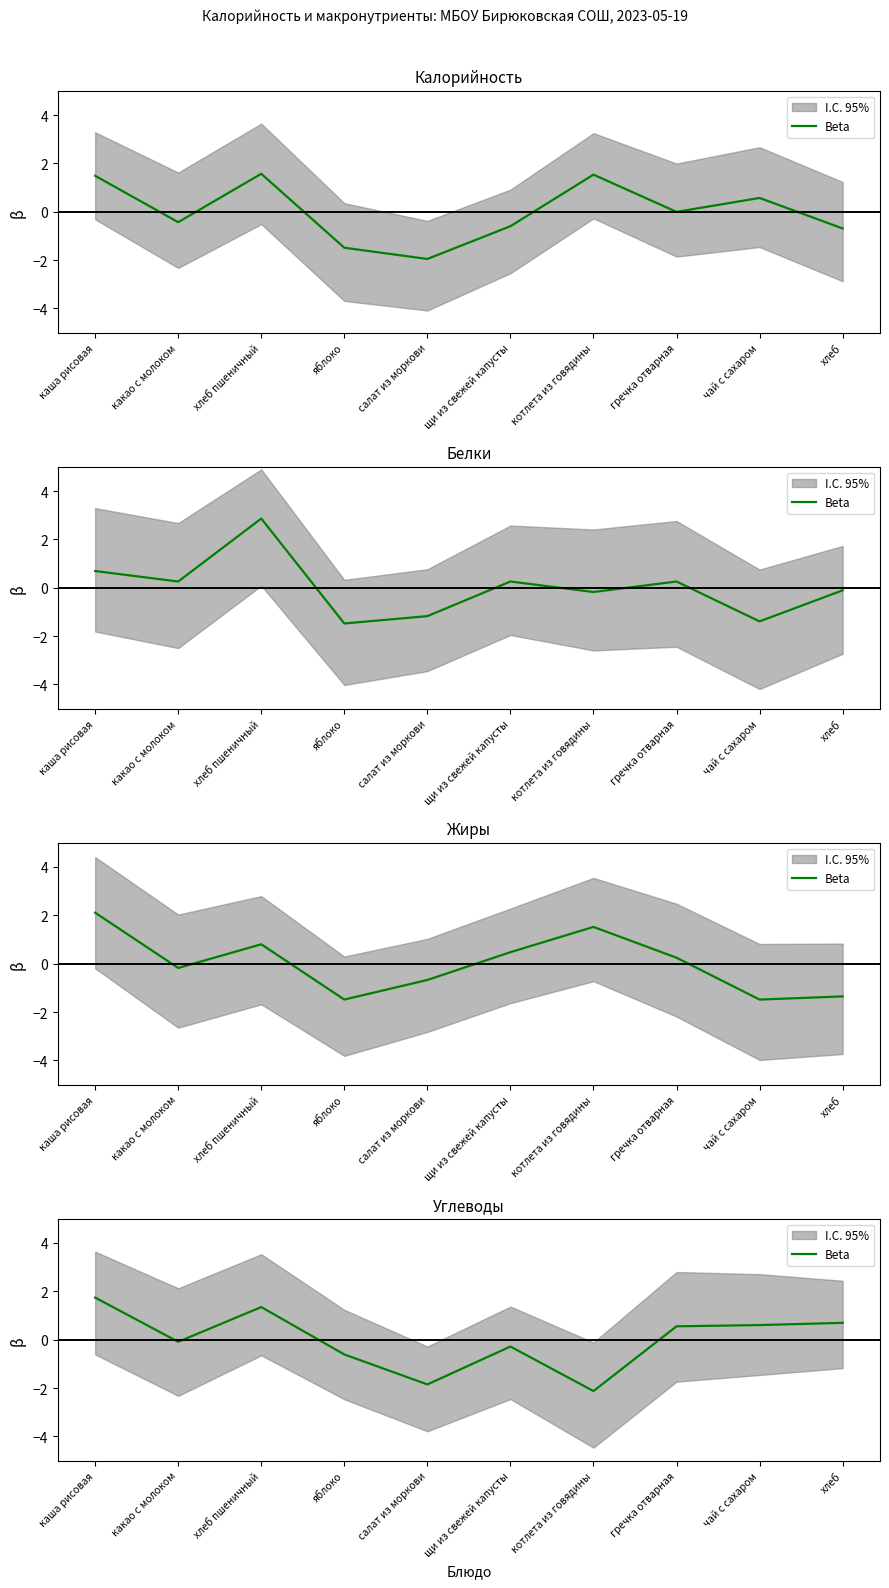

What is the label of the 2nd point from the right?

чай с сахаром